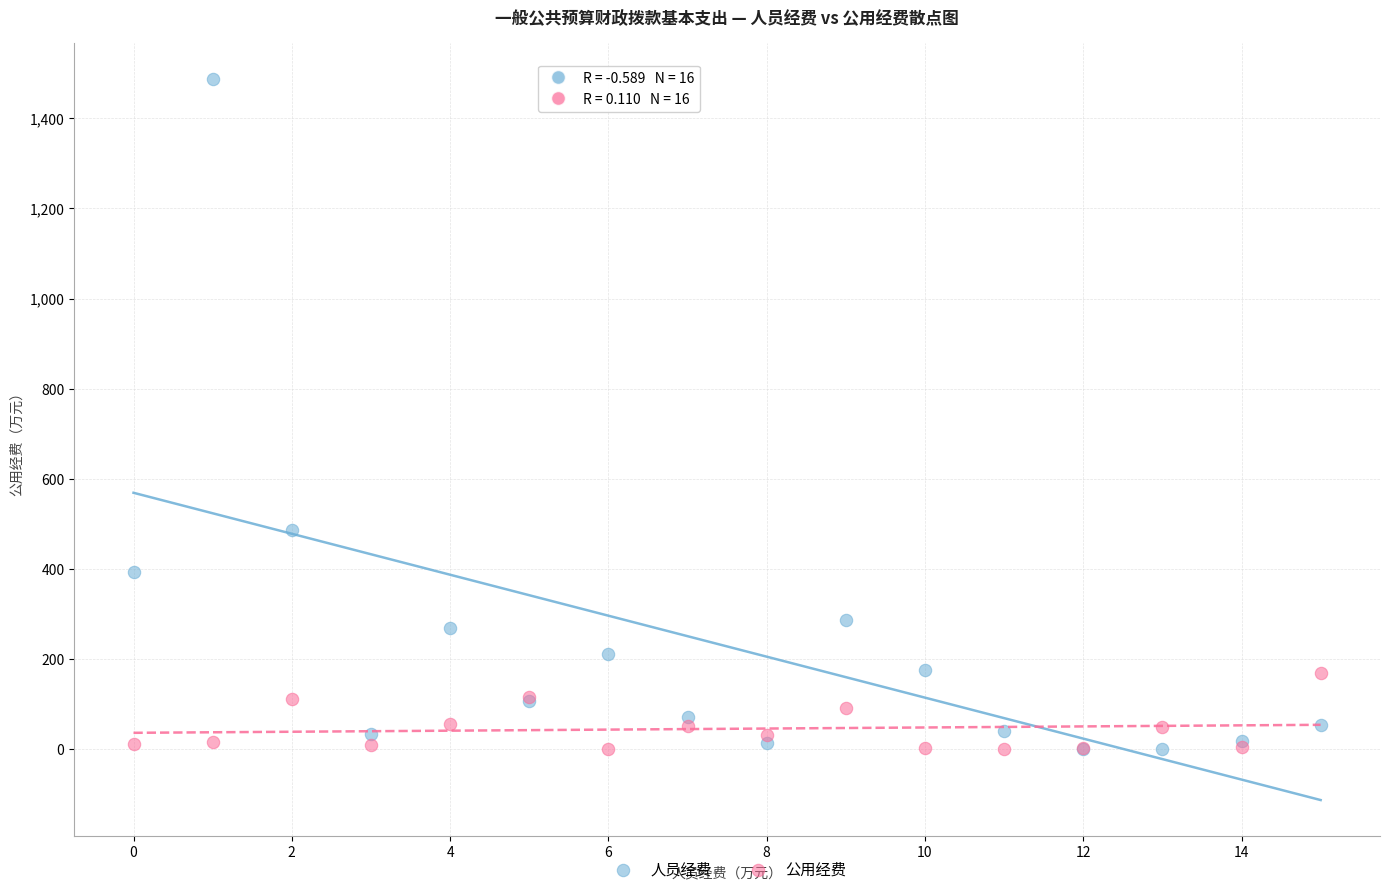

What are all the series names shown in the legend?

人员经费, 公用经费